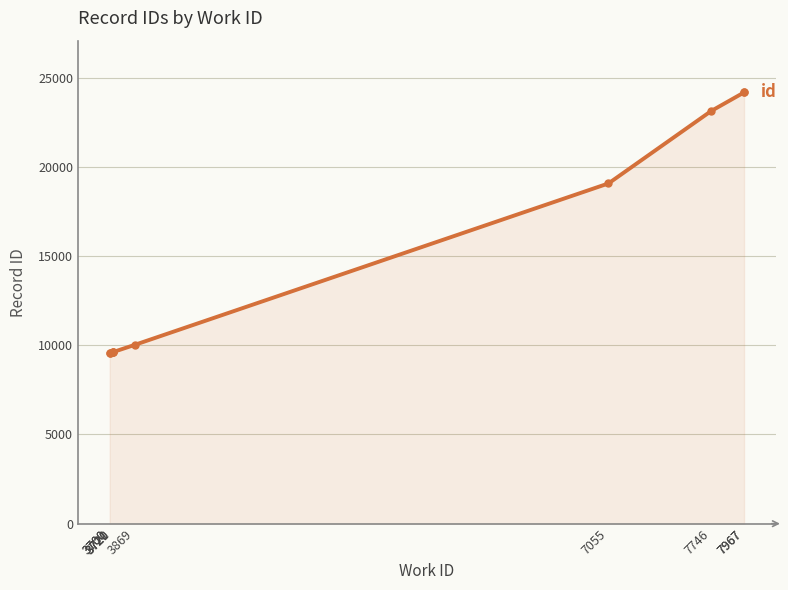

Reading left to right, what are all the values shown in this chart?

3700=9582	3700=9588	3720=9602	3720=9614	3721=9615	3869=10025	7055=19072	7746=23132	7967=24173	7967=24174